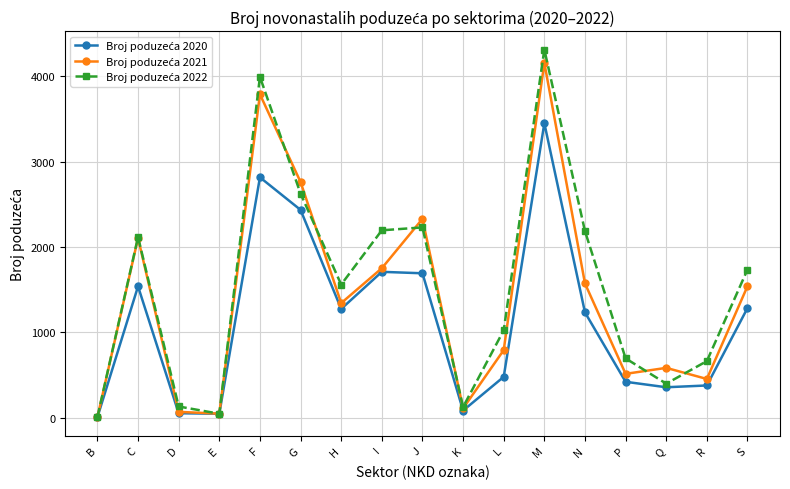

How many categories are shown in the chart?

17